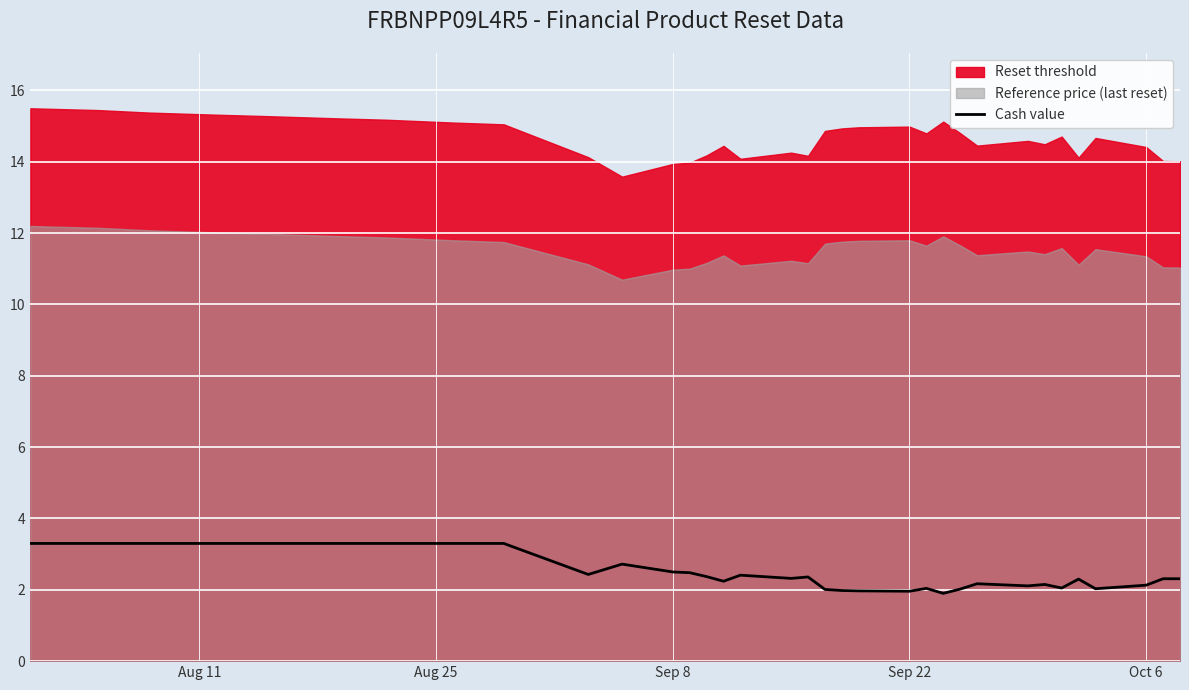

What is the lowest value of the Cash value series?

1.9